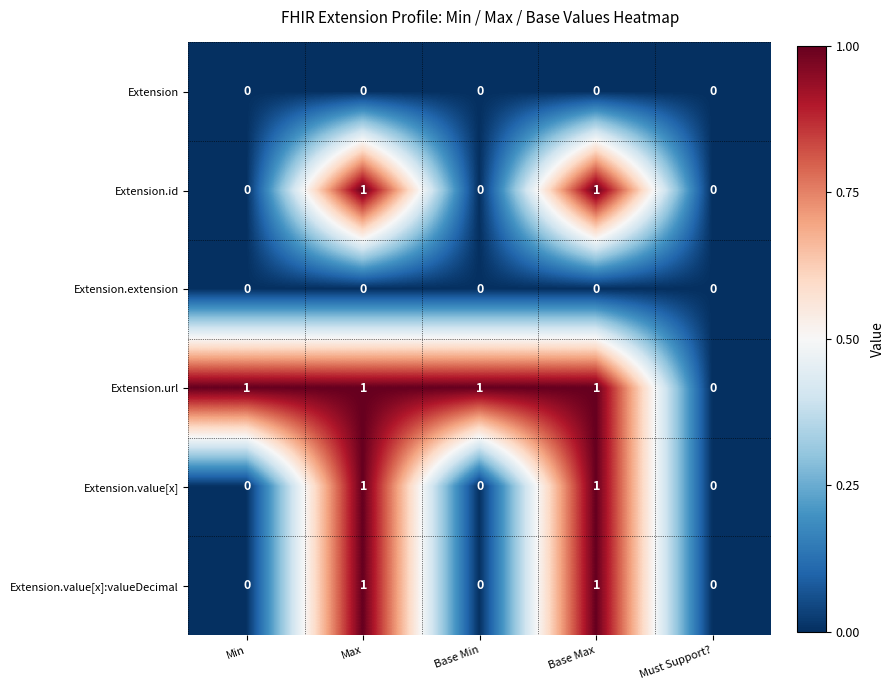

How many distinct data groups are displayed?

6